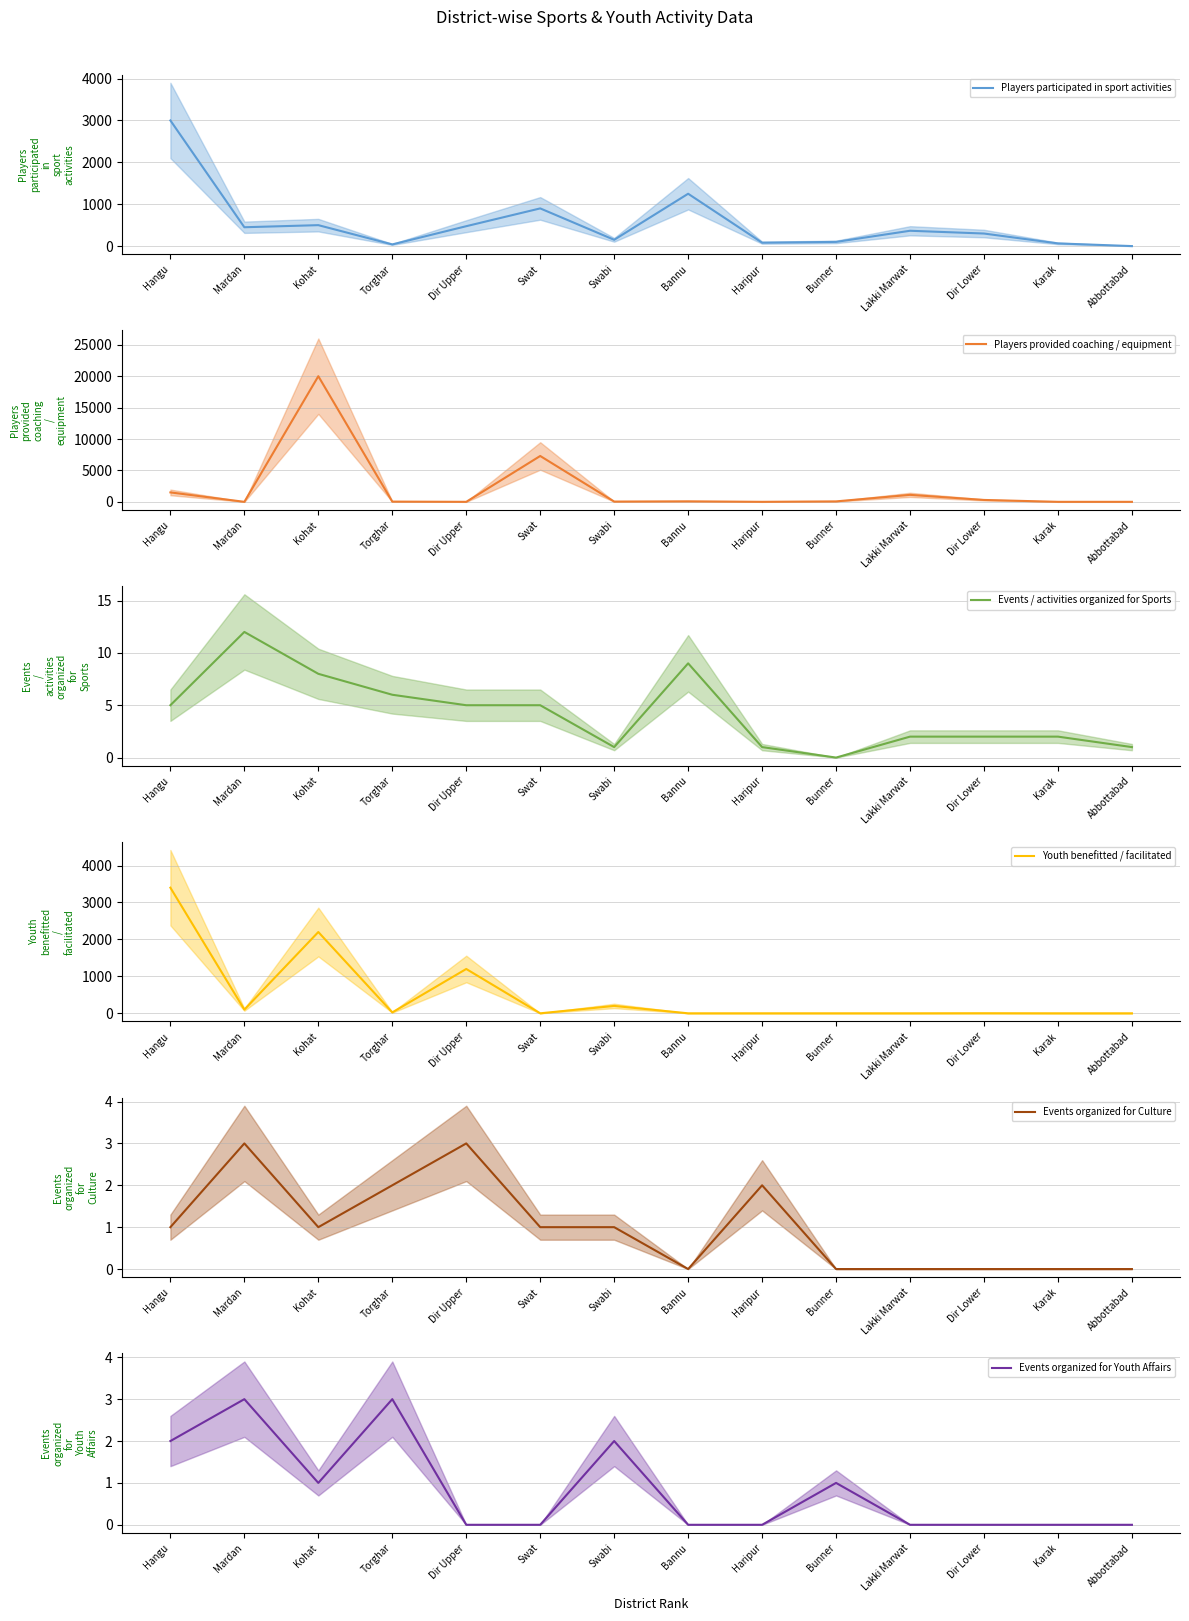

What is the average value of the Events organized for Youth Affairs series?

1